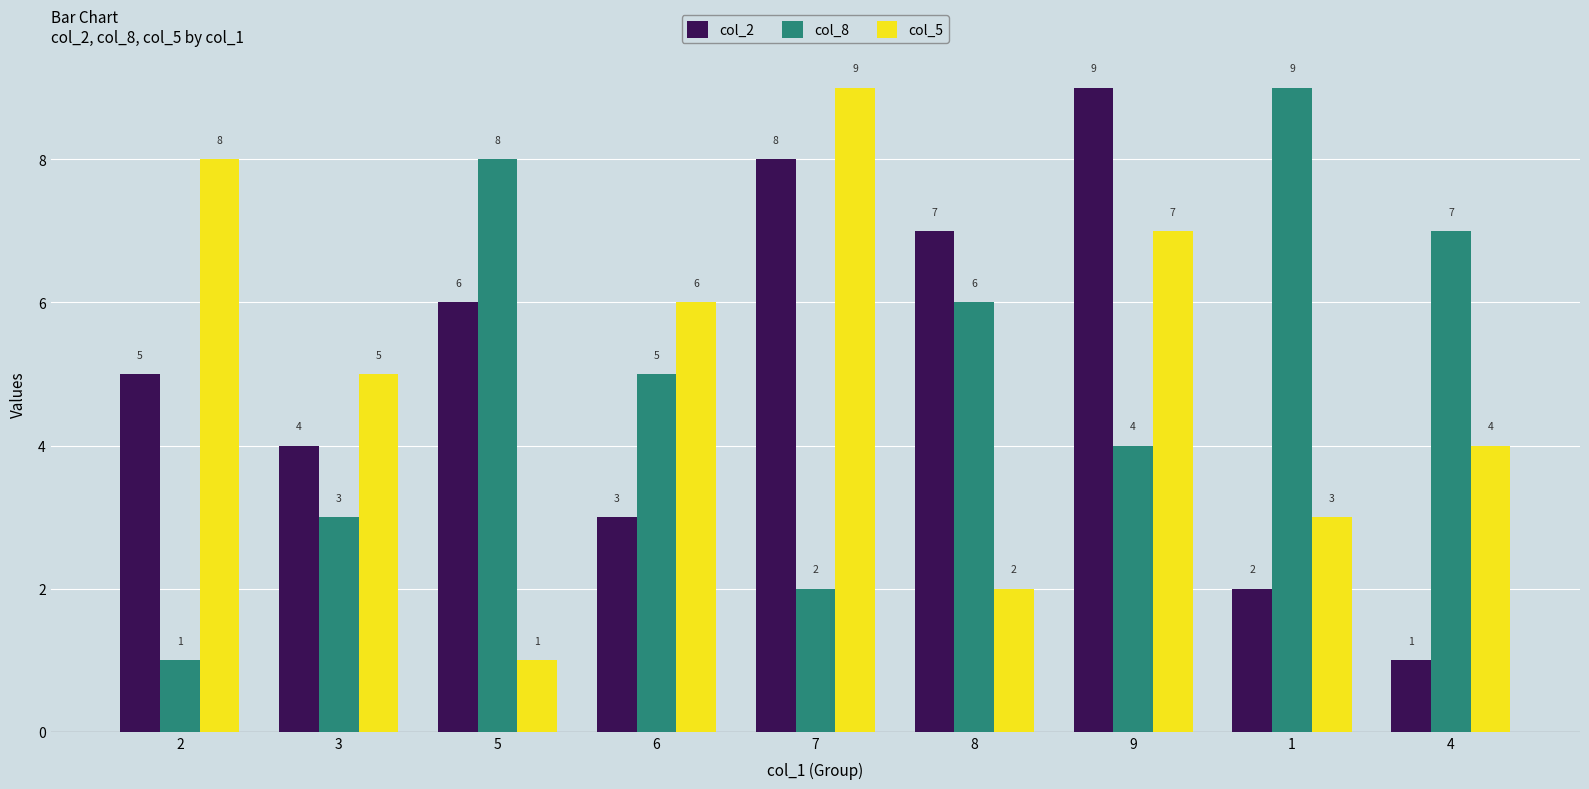

How many groups of bars are there?

9